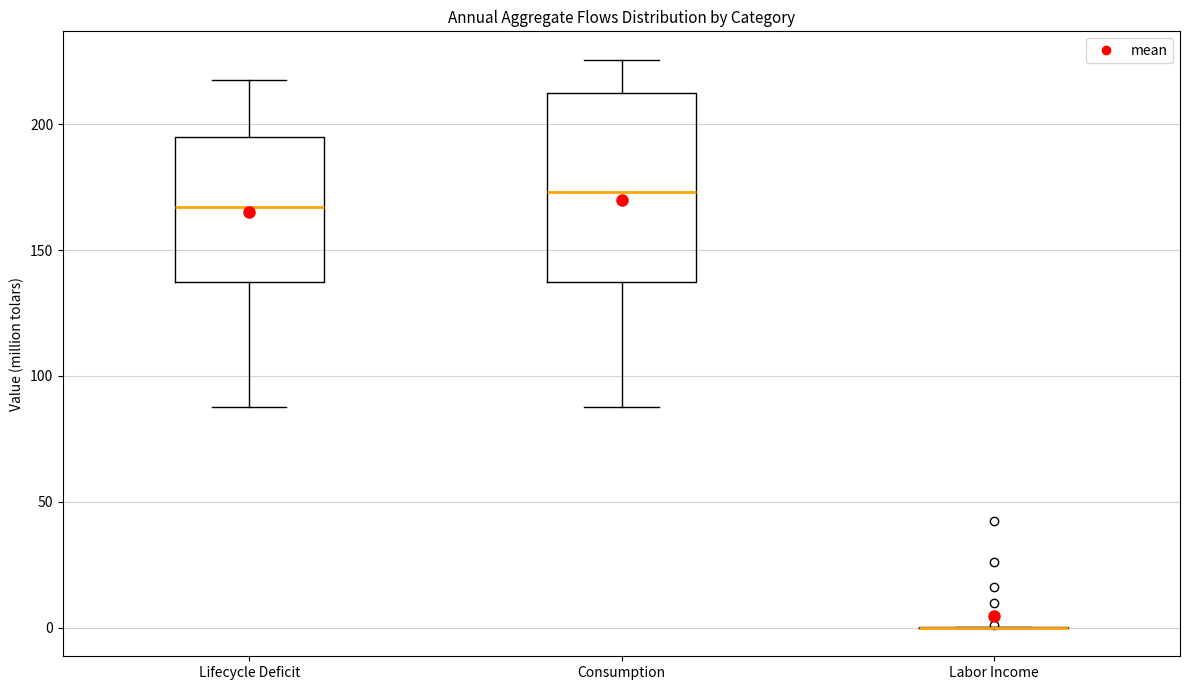

Reading left to right, read every box against the y-axis: the position of its median line, the range the box covers, and the ends of its whiskers. The values are not printed on the chart, so give them approximately, as read against the axis.

Lifecycle Deficit: median 165, box 140 to 195, whiskers 90 to 215
Consumption: median 175, box 140 to 210, whiskers 90 to 225
Labor Income: box collapsed to a line at 0, whiskers 0 to 0